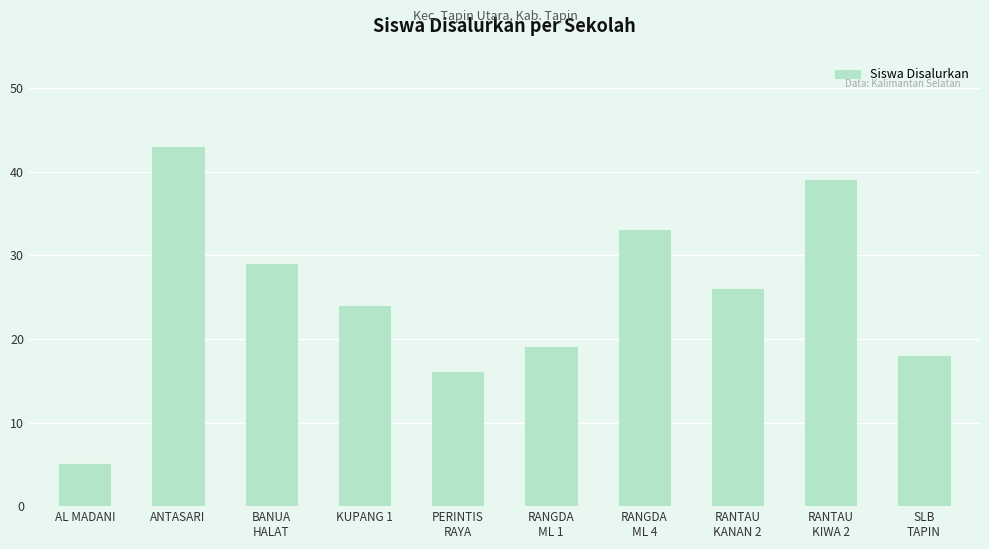

How many bars are there in total?

10